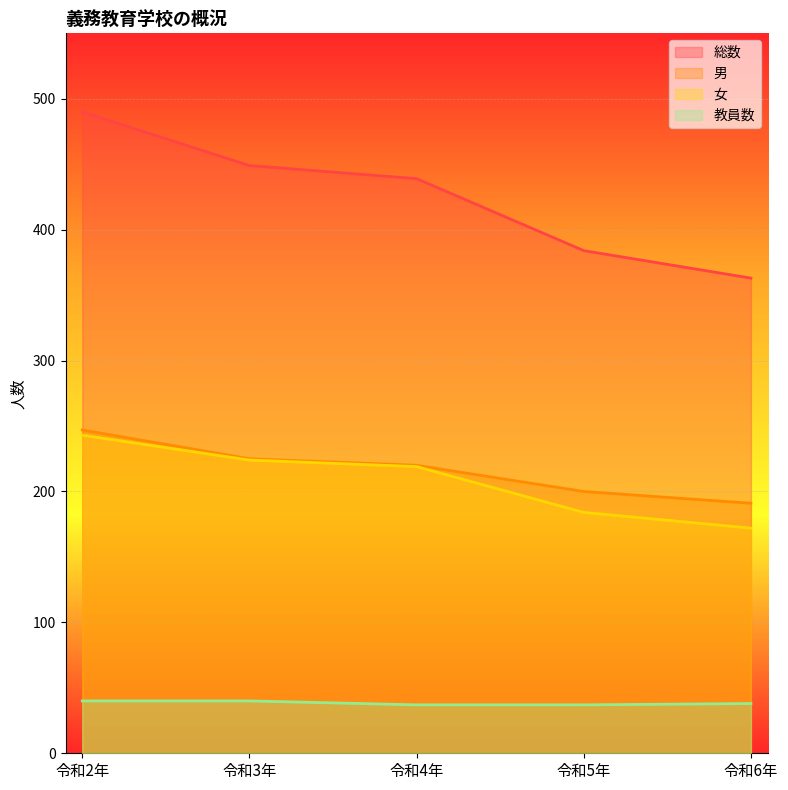

Reading left to right, transcribe all the data shown in this chart.

総数: 令和2年=490	令和3年=449	令和4年=439	令和5年=384	令和6年=363
男: 令和2年=247	令和3年=225	令和4年=220	令和5年=200	令和6年=191
女: 令和2年=243	令和3年=224	令和4年=219	令和5年=184	令和6年=172
教員数: 令和2年=40	令和3年=40	令和4年=37	令和5年=37	令和6年=38